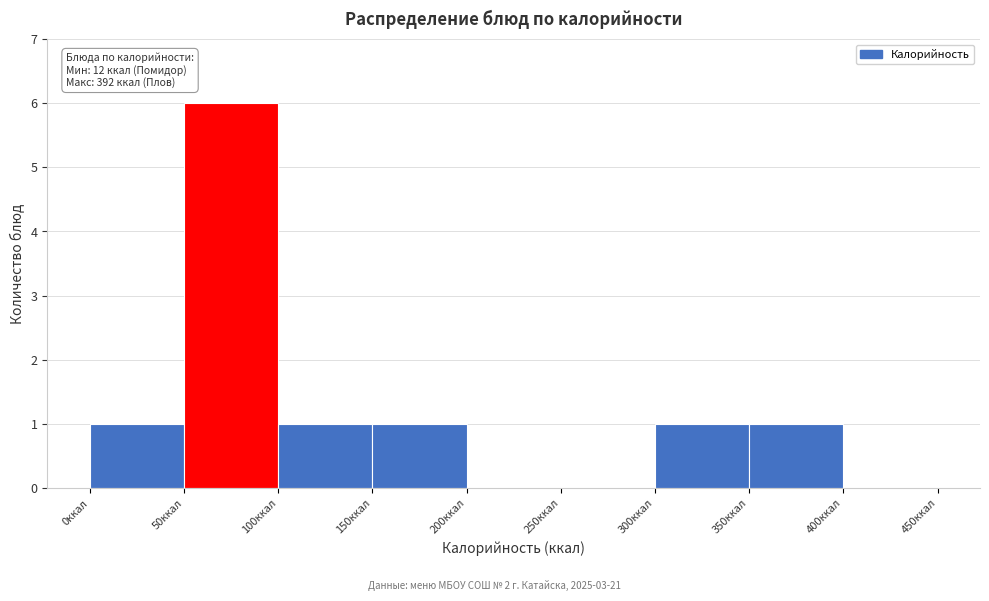

Over which range of the x-axis is the bar tallest?

50 to 100